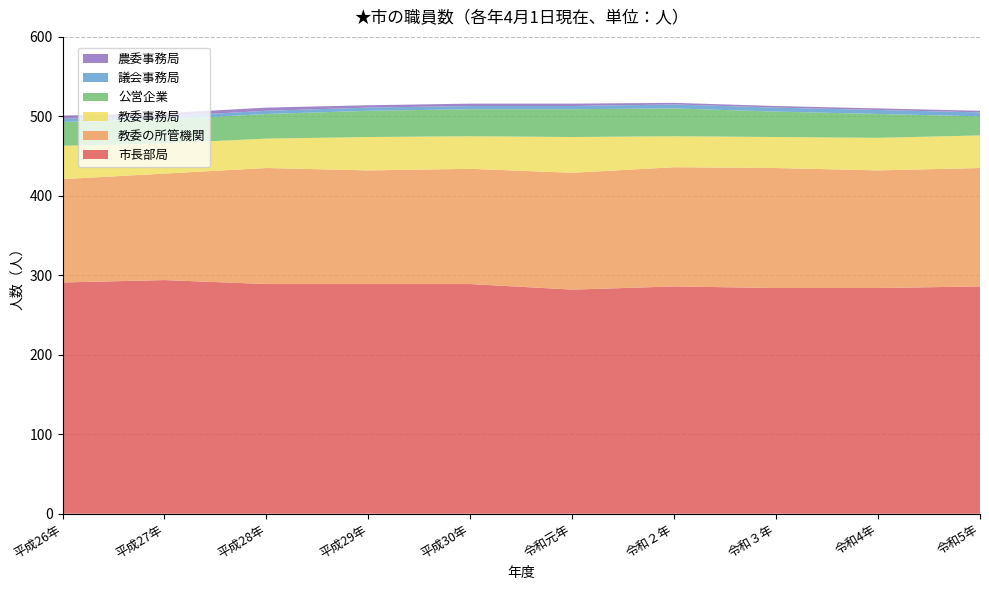

Reading left to right, what are all the values shown in this chart?

市長部局: 291	294	289	289	289	282	286	284	284	286
教委の所管機関: 130	134	146	143	145	147	150	151	148	149
教委事務局: 42	38	37	42	41	45	39	39	41	41
公営企業: 30	30	31	33	34	35	35	32	30	24
議会事務局: 4	4	4	4	4	4	5	5	5	5
農委事務局: 4	4	4	3	3	3	2	2	2	2